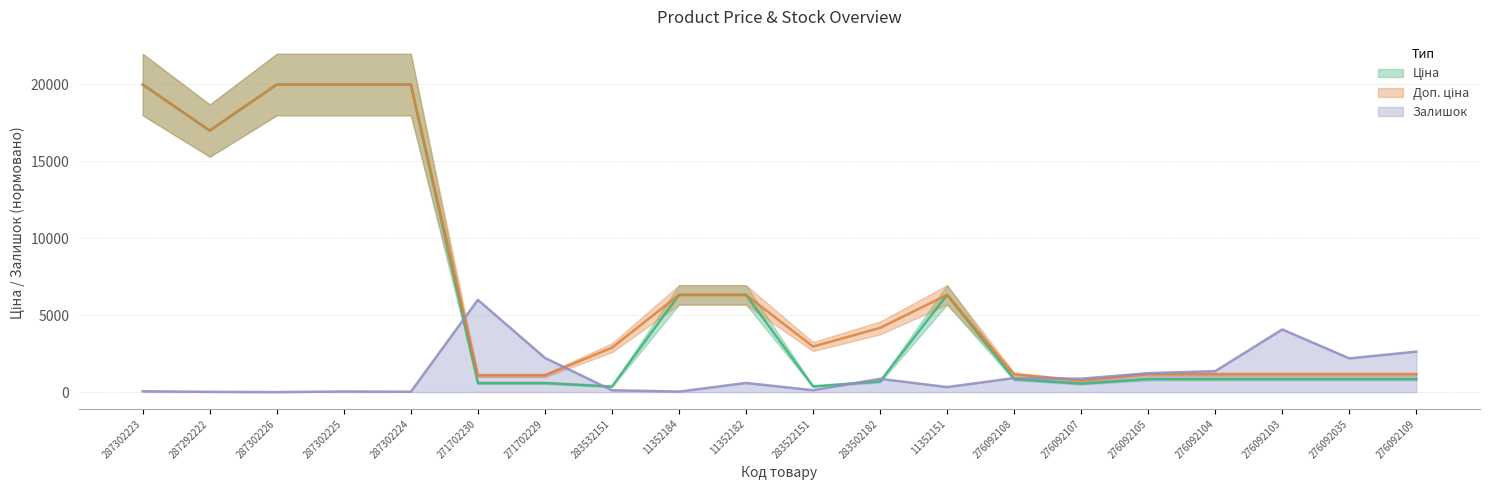

What is the maximum value shown in the chart?

19964.2